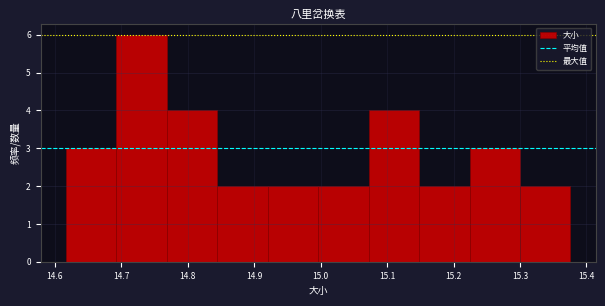

Reading left to right, list every bar in this chart as the range it spans on the x-axis followed by its height. Neither the bar edges nor the heights are printed on the chart, so give them approximately, as read against the axes.

14.62 to 14.69: 3
14.69 to 14.77: 6
14.77 to 14.84: 4
14.84 to 14.92: 2
14.92 to 15.00: 2
15.00 to 15.07: 2
15.07 to 15.15: 4
15.15 to 15.22: 2
15.22 to 15.30: 3
15.30 to 15.38: 2